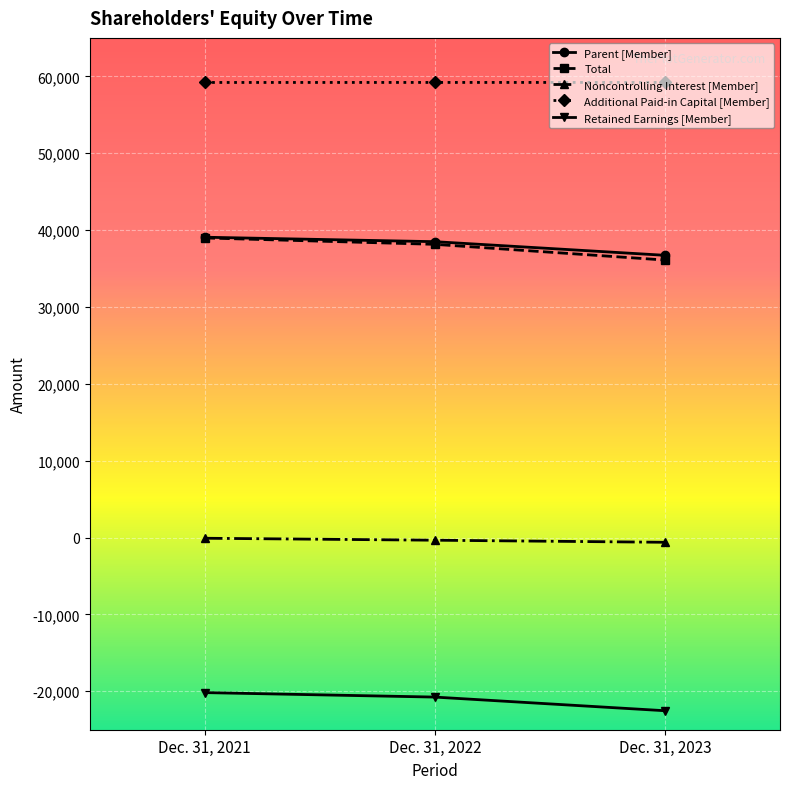

List the labels in order of Additional Paid-in Capital [Member] value, smallest first.

Dec. 31, 2021, Dec. 31, 2022, Dec. 31, 2023